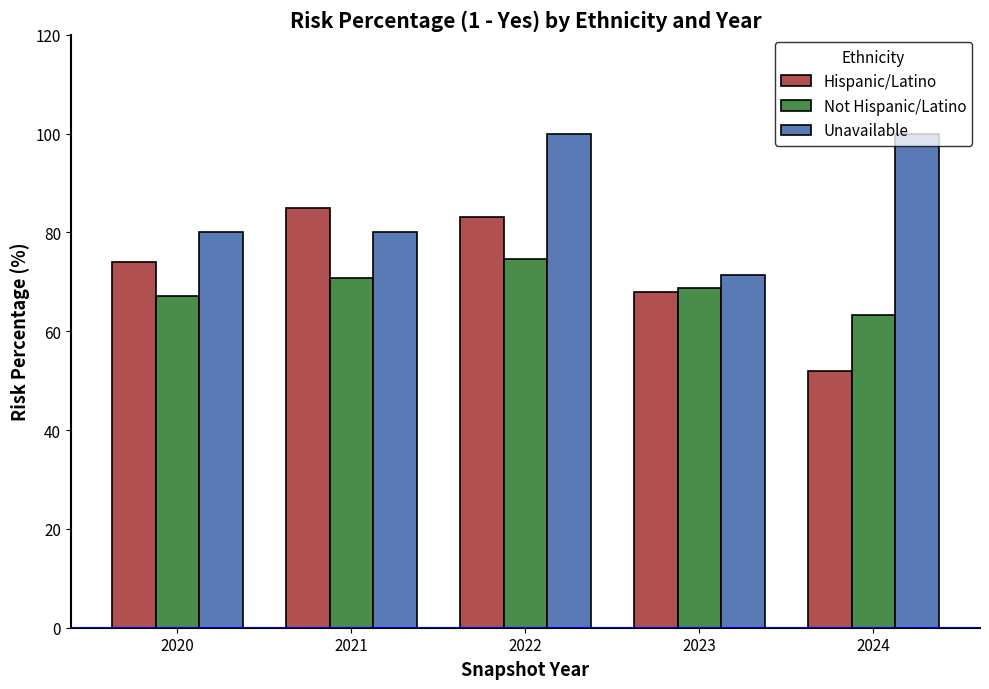

What is the value of the Not Hispanic/Latino bar at the 3rd from the left?

74.6